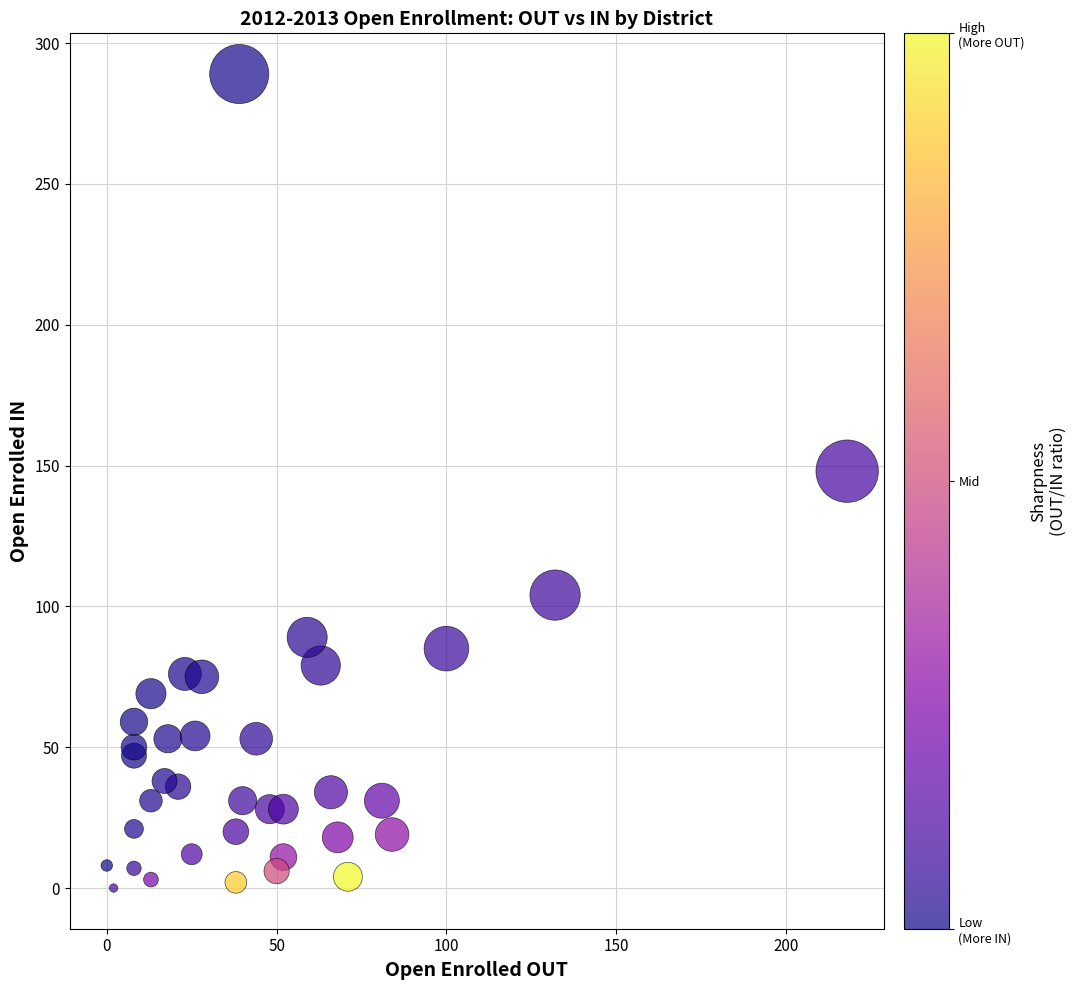

What Y value in the scatter plot is closest to 144?

148